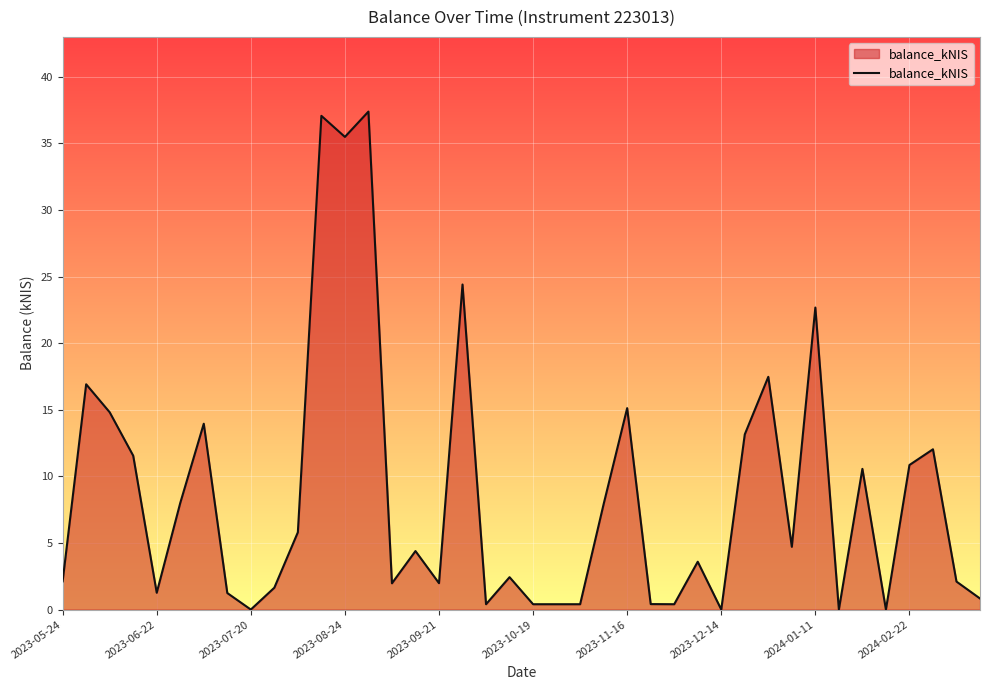

What is the maximum value shown in the chart?

37.4